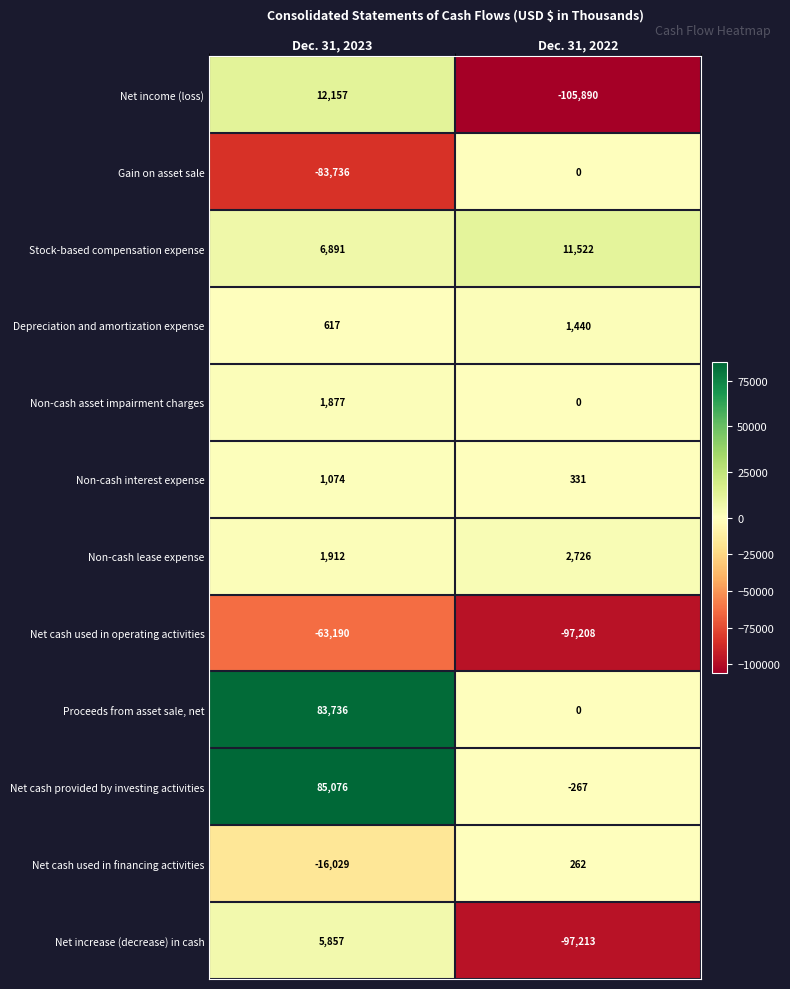

What is the maximum value shown in the chart?

85076